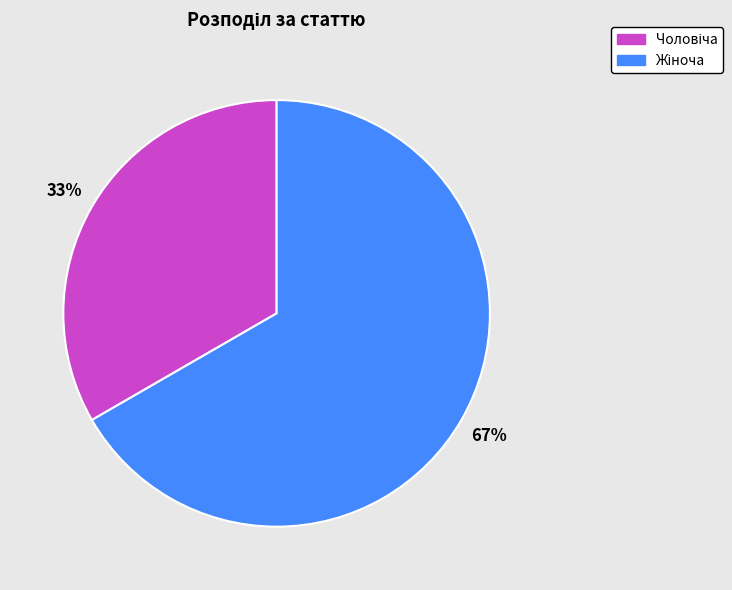

Does any single category account for the majority?

Yes